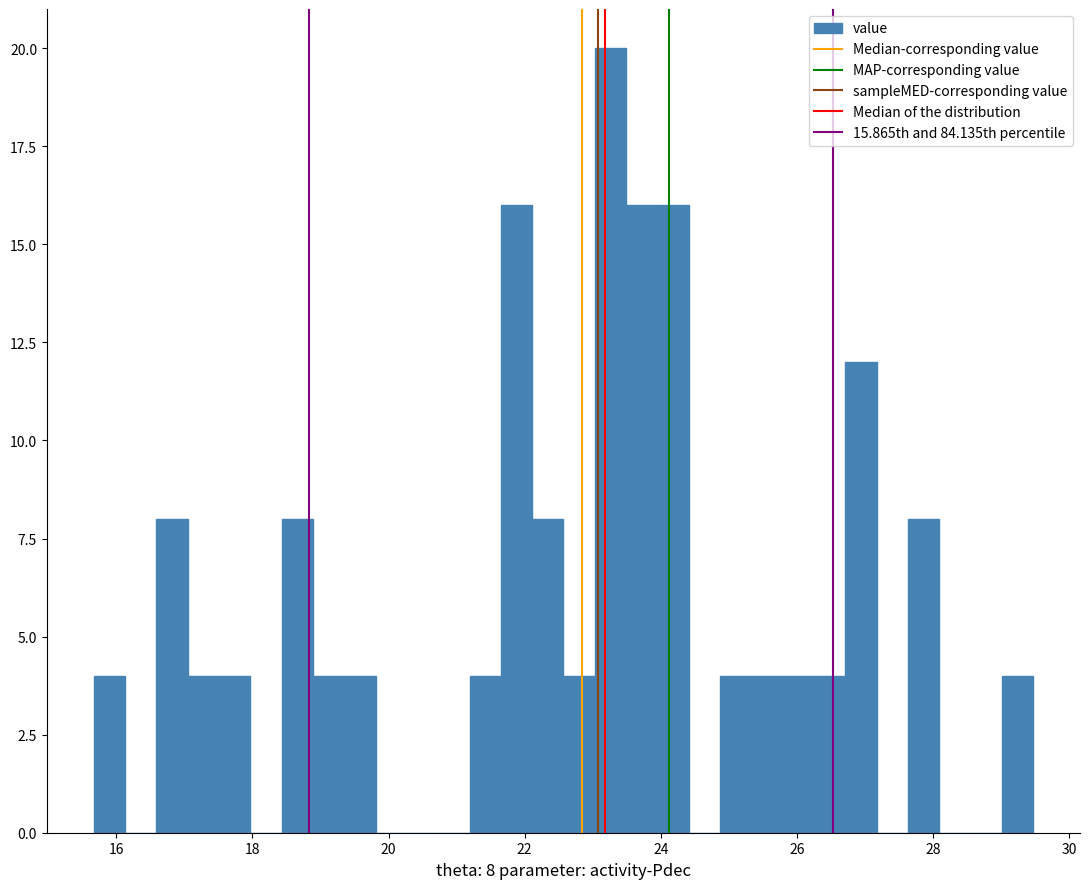

Read against the x-axis, roughly where is the centre of the tallest bar?

23.2